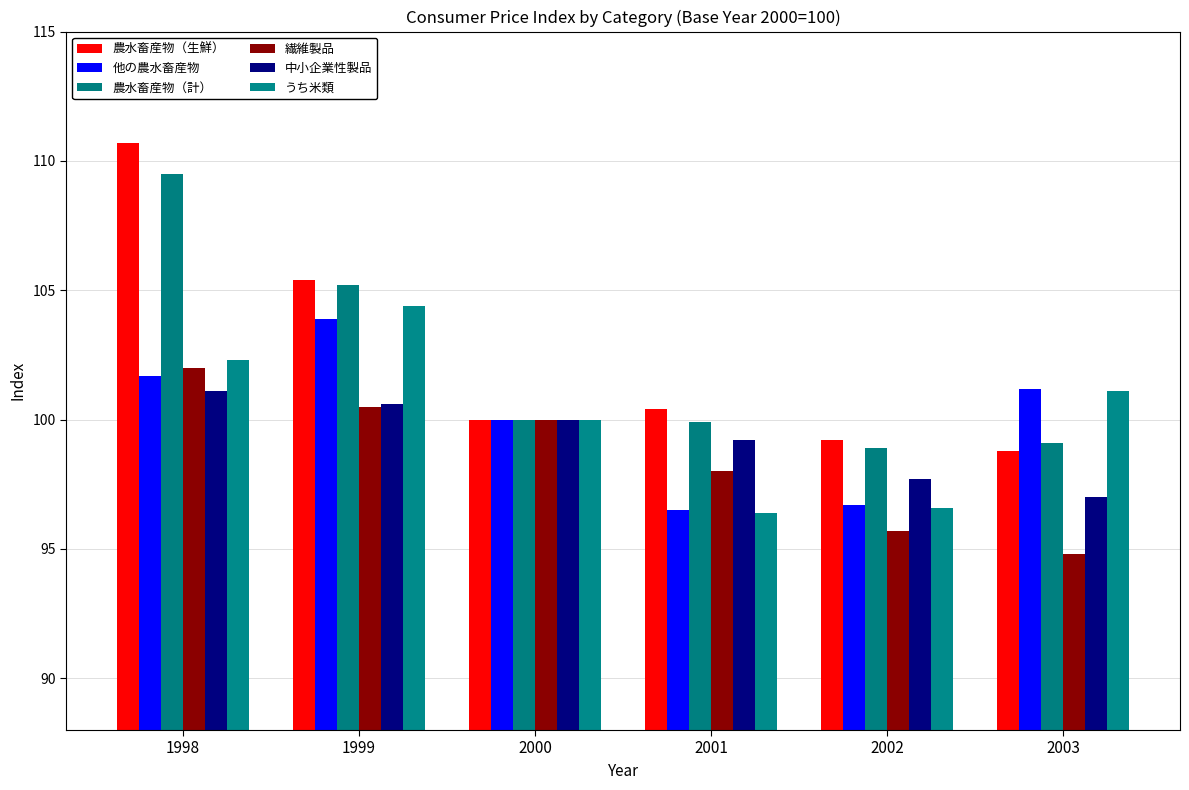

Which series changed the most between 1998 and 2003?

農水畜産物（生鮮）